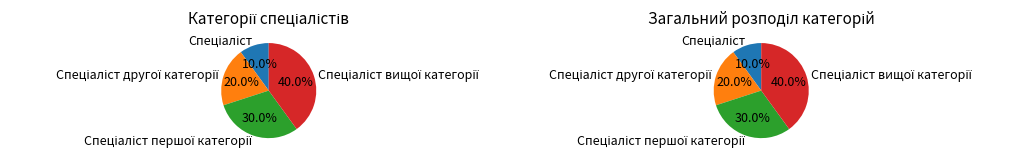

Does any single category account for the majority?

No